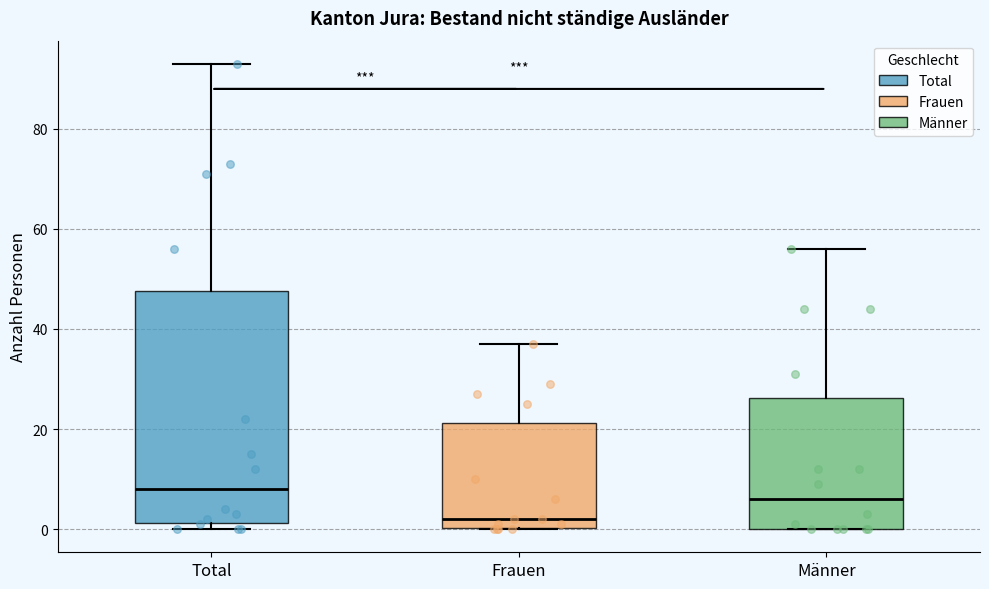

Which box has the lowest median line?

Frauen